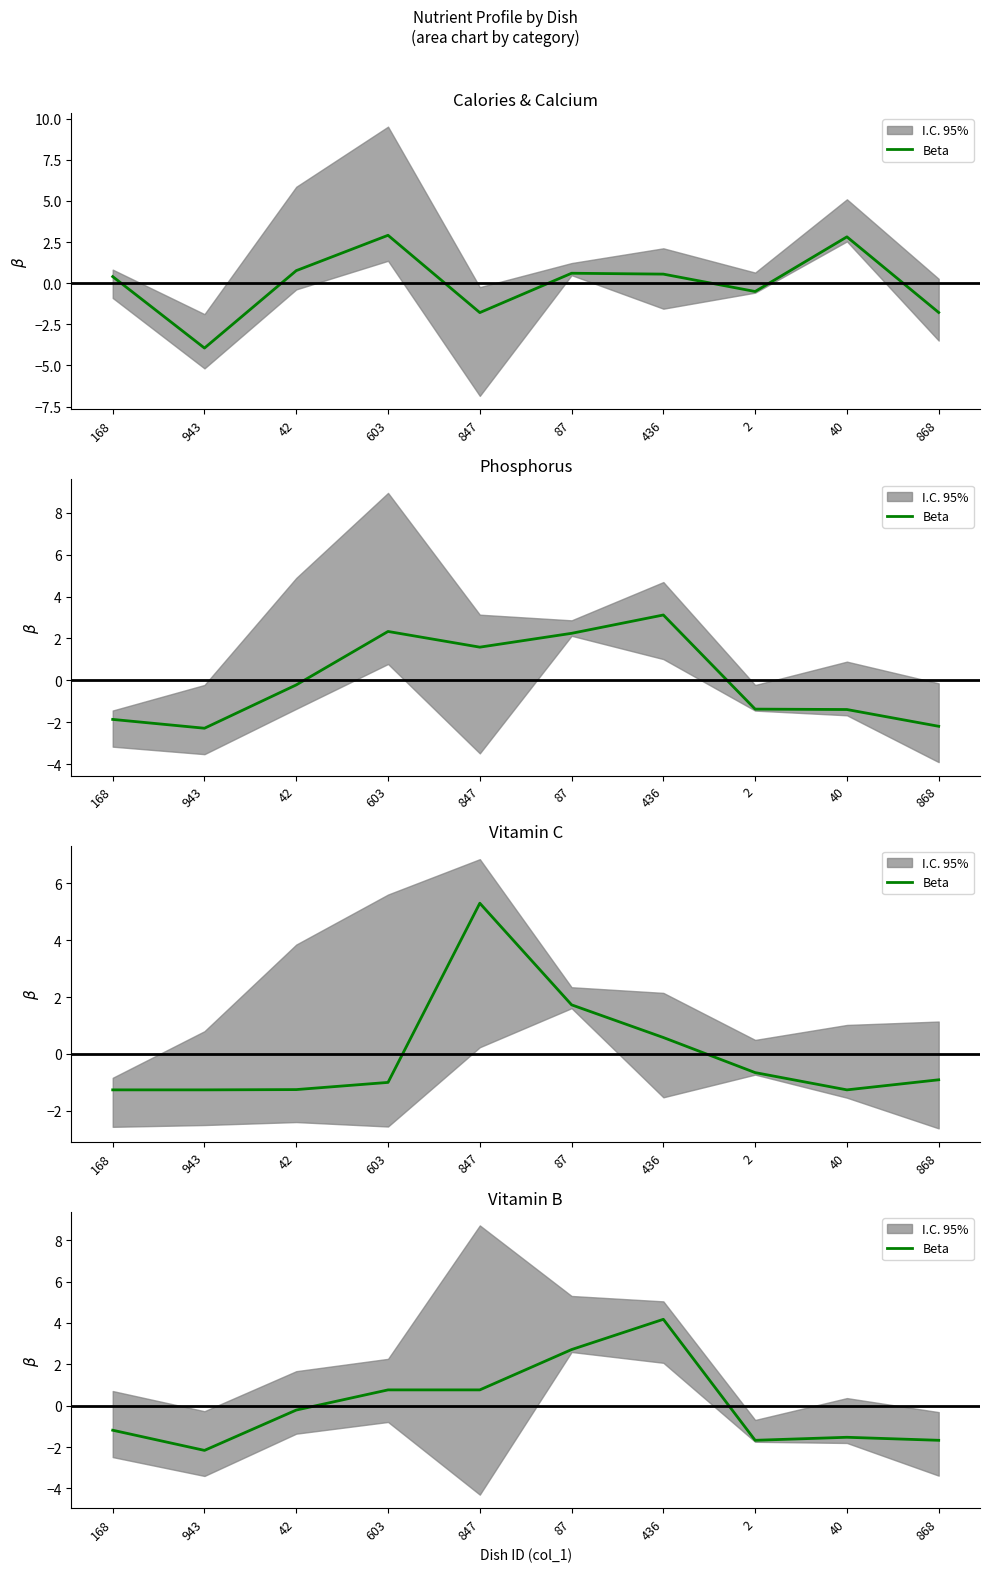

Read the value at 847.

0.8